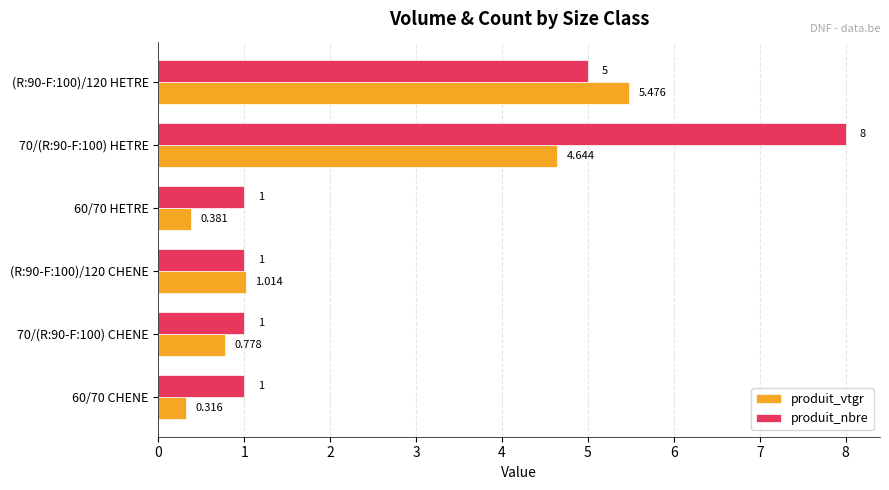

Which series changed the most between 60/70 CHENE and (R:90-F:100)/120 HETRE?

produit_vtgr